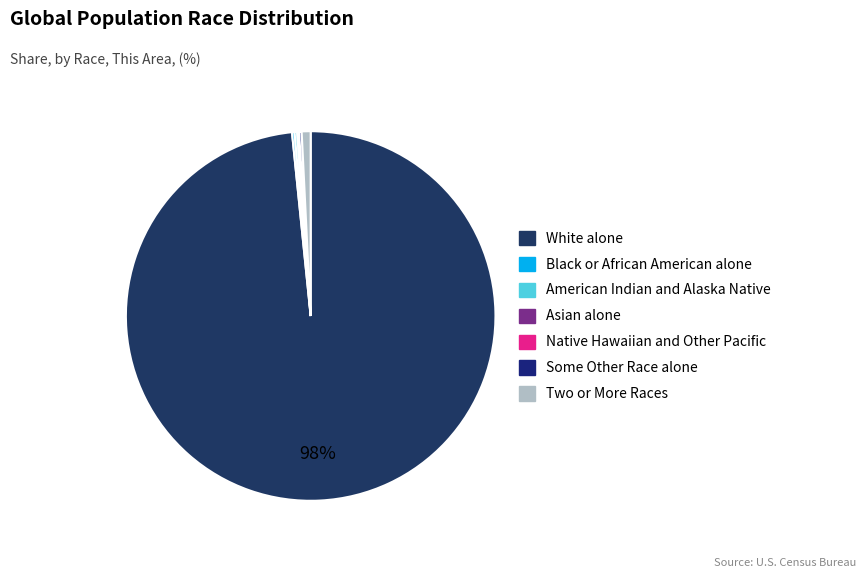

Approximately how many times larger is the value at Some Other Race alone compared to American Indian and Alaska Native?

1.0